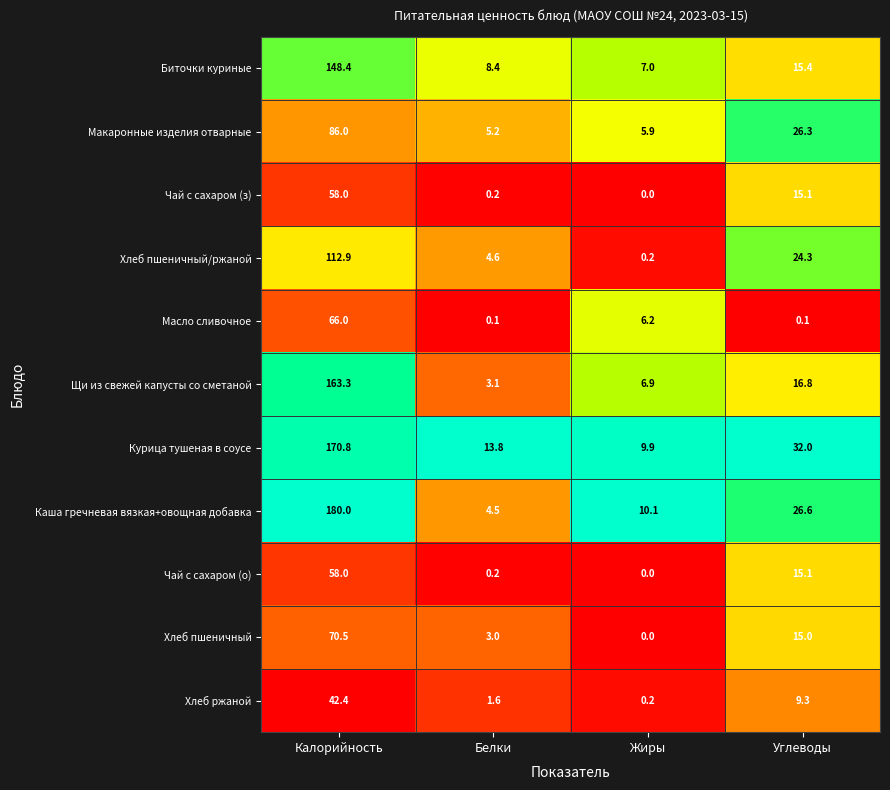

At how many categories does at least one series exceed 0?

4